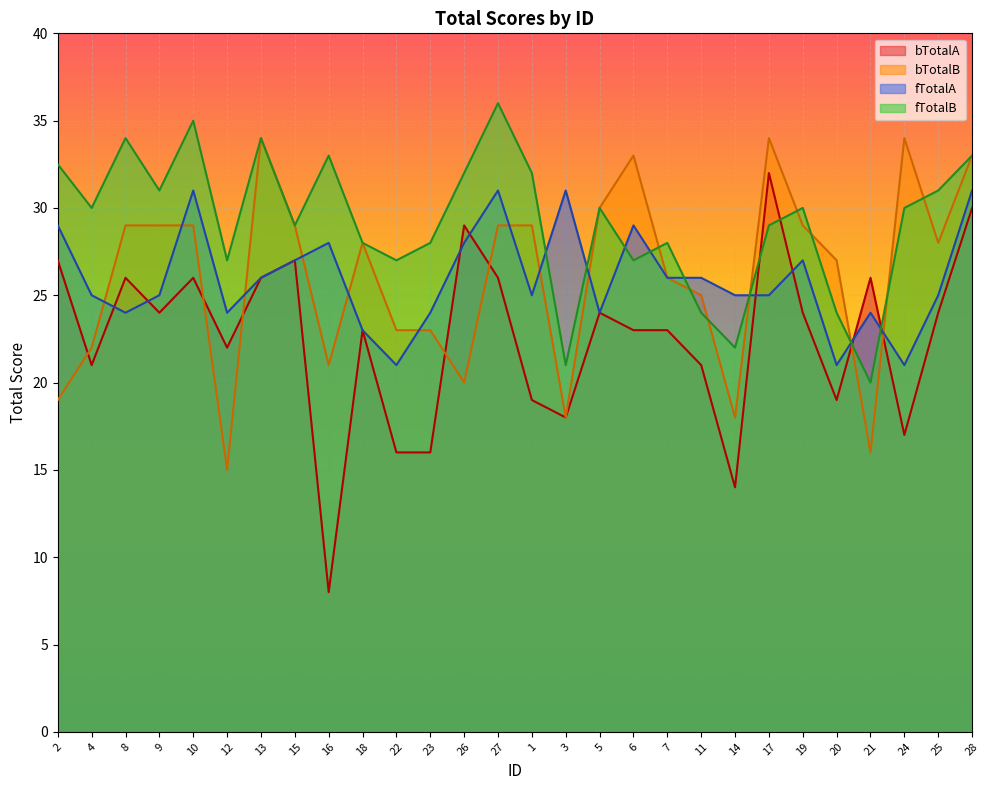

The value of bTotalB at 26 is 20.0. True or false?

True